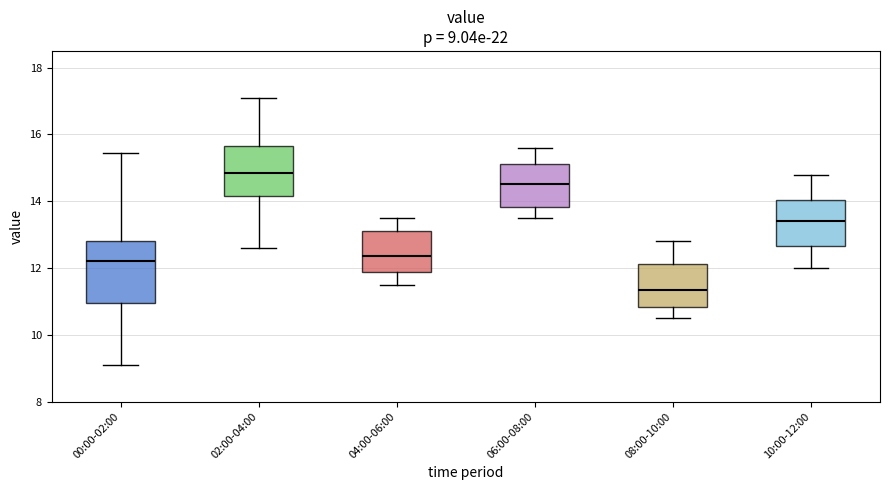

Which box has the highest median line?

02:00-04:00